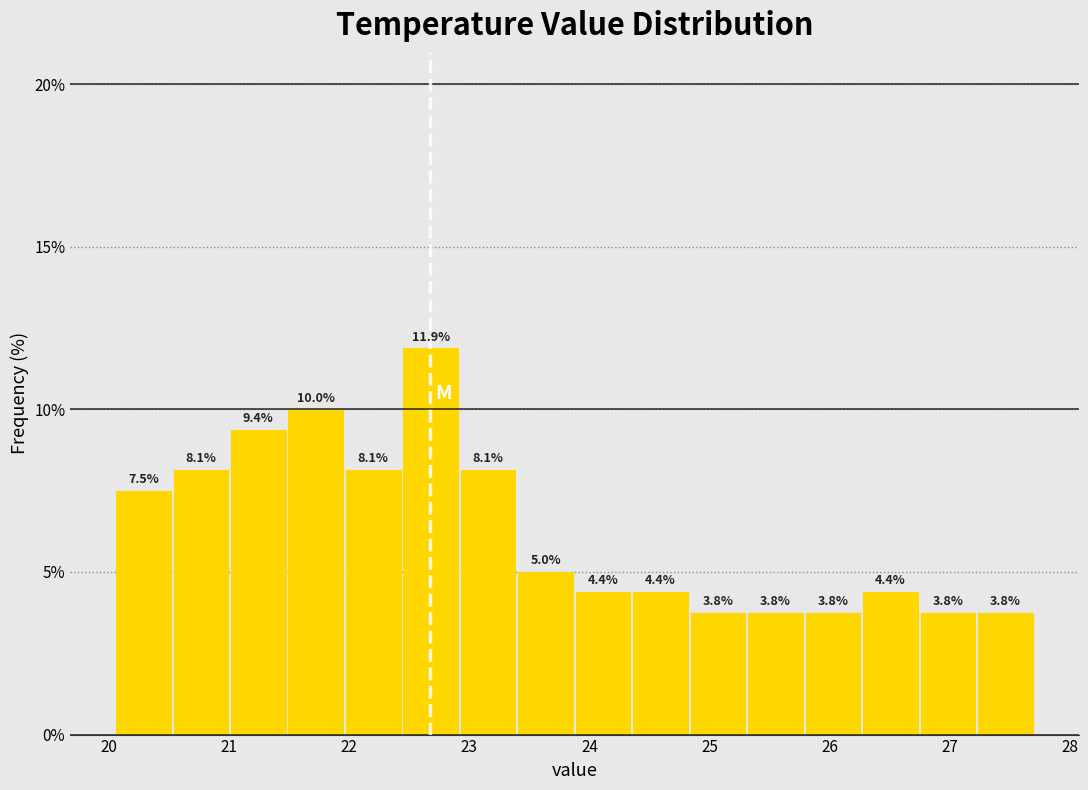

Over which range of the x-axis is the bar tallest?

22.4 to 22.9